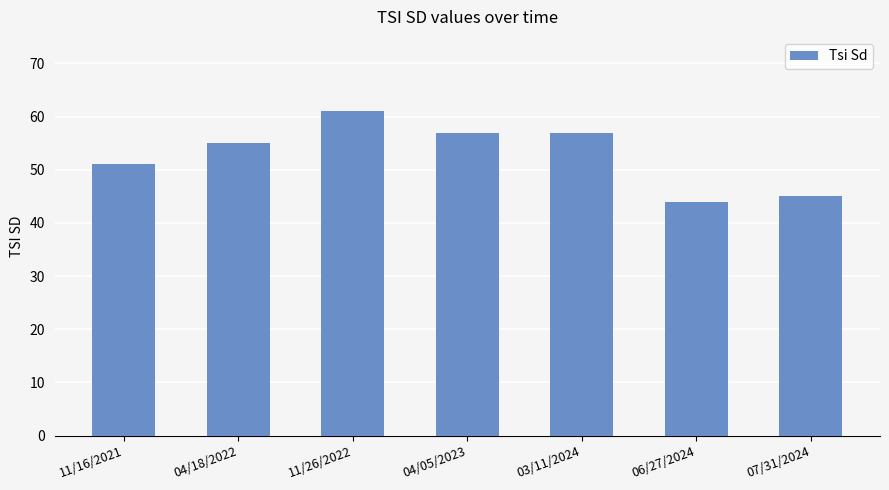

What position from the right is 06/27/2024?

2